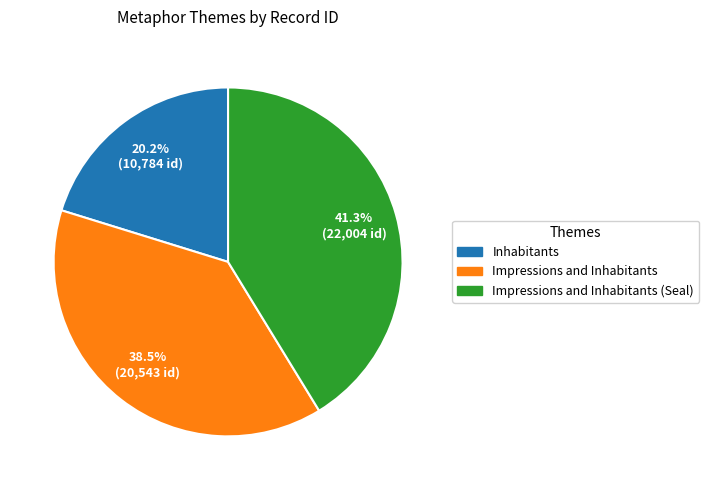

Does any single category account for the majority?

No